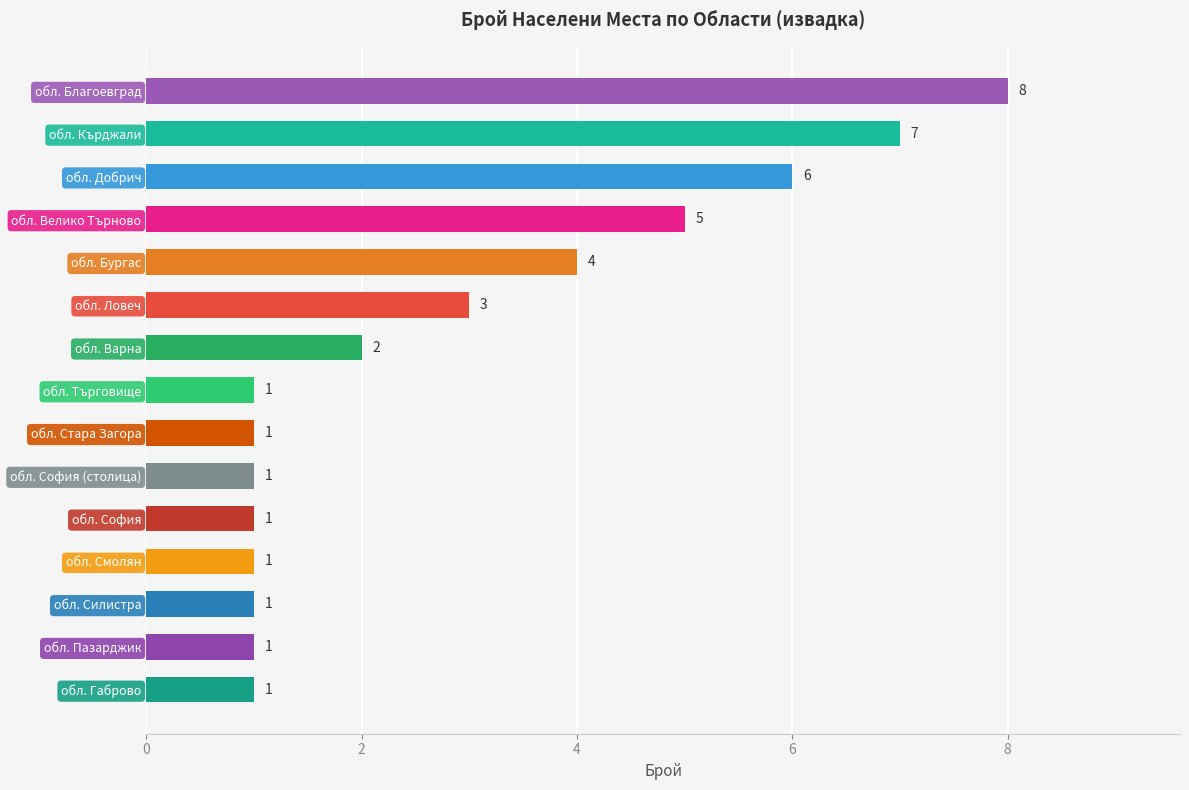

What is the minimum value shown in the chart?

1